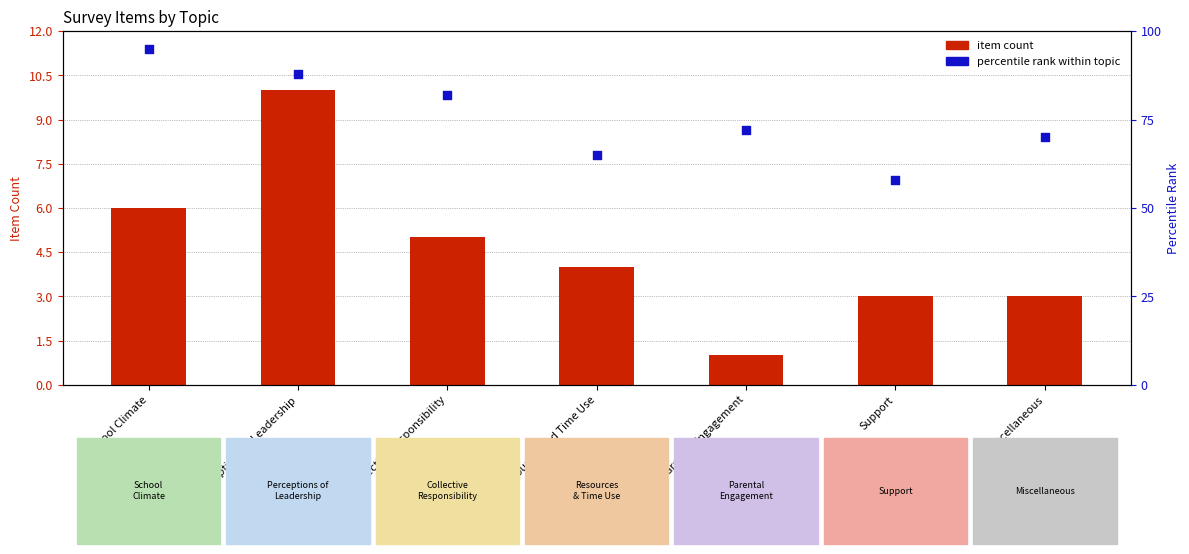

At how many categories does at least one series exceed 25?

7